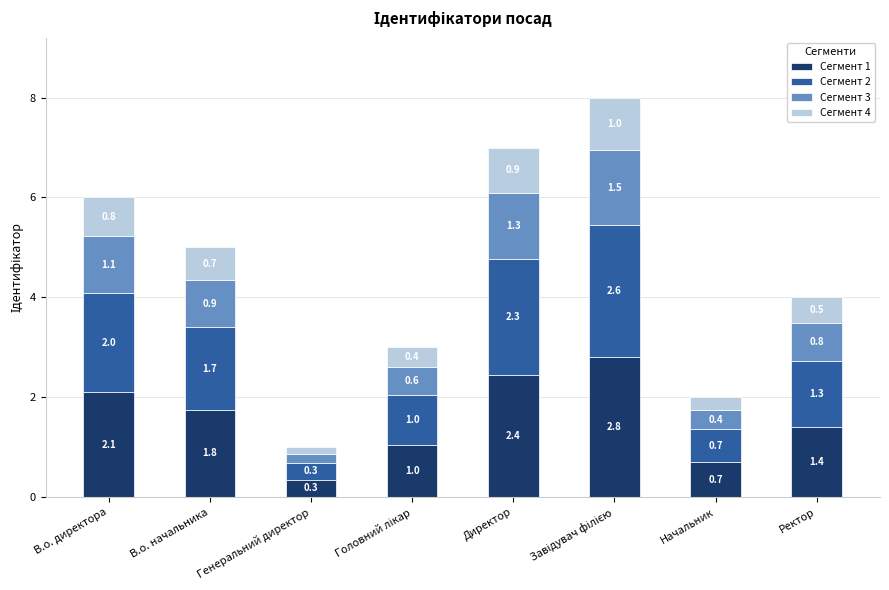

What is the average value of the Сегмент 1 series?

1.6